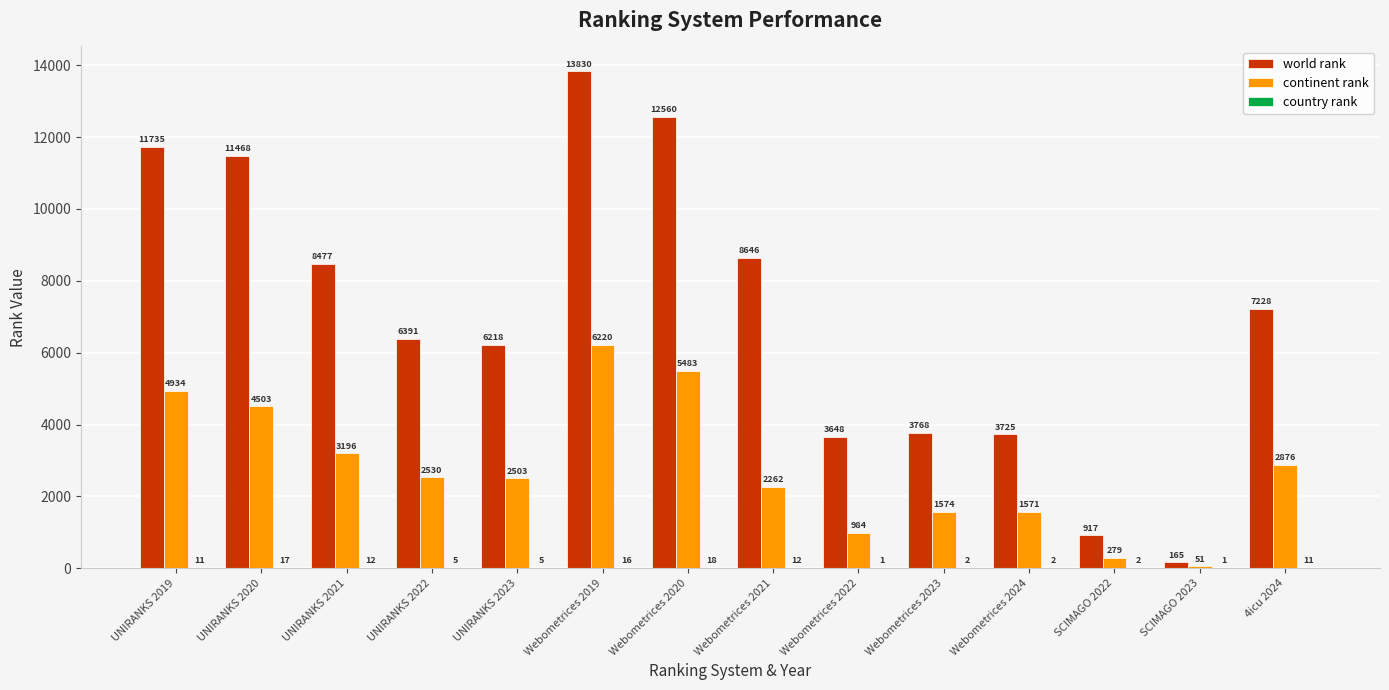

At which label does continent rank reach its peak?

Webometrices 2019